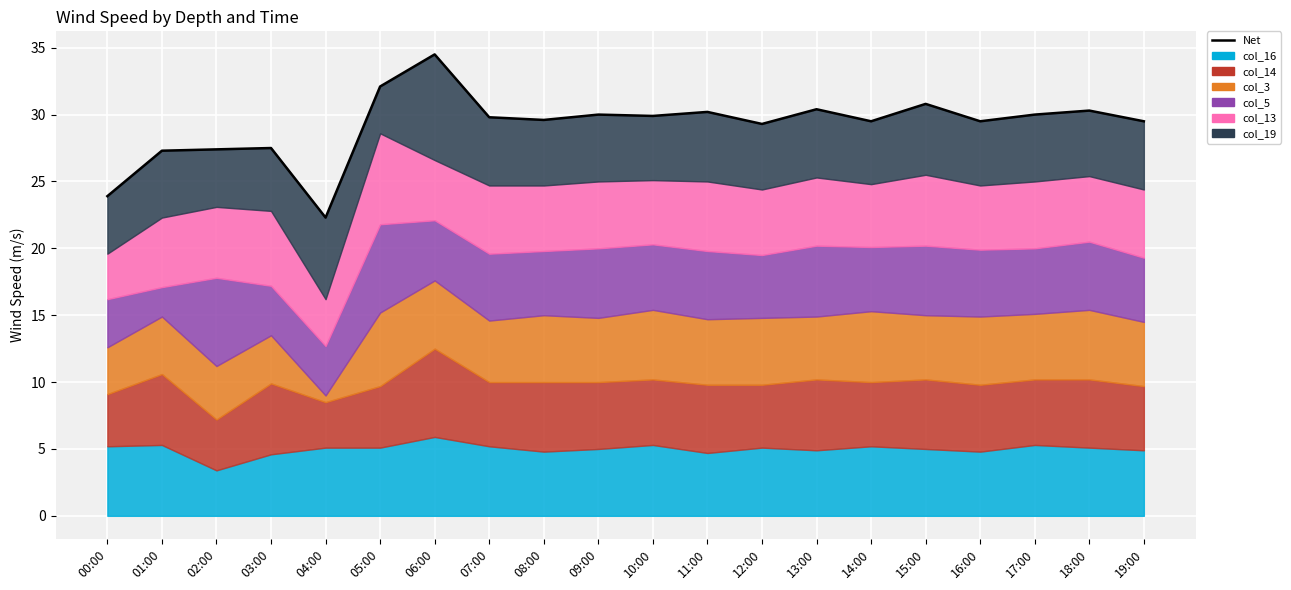

At which category does the data reach its first local peak?

03:00